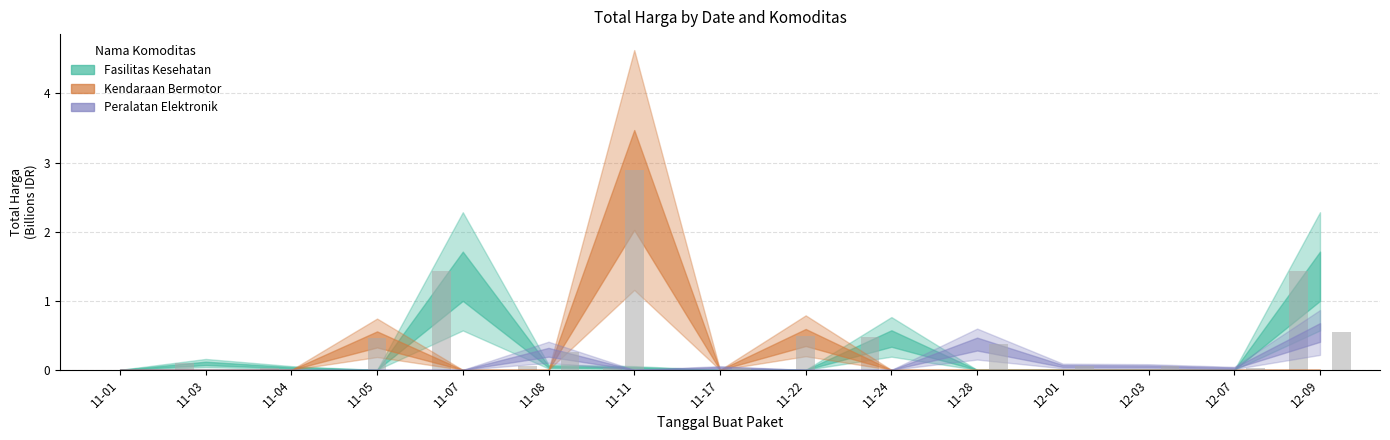

At which category is the sum across all series the highest?

11-11